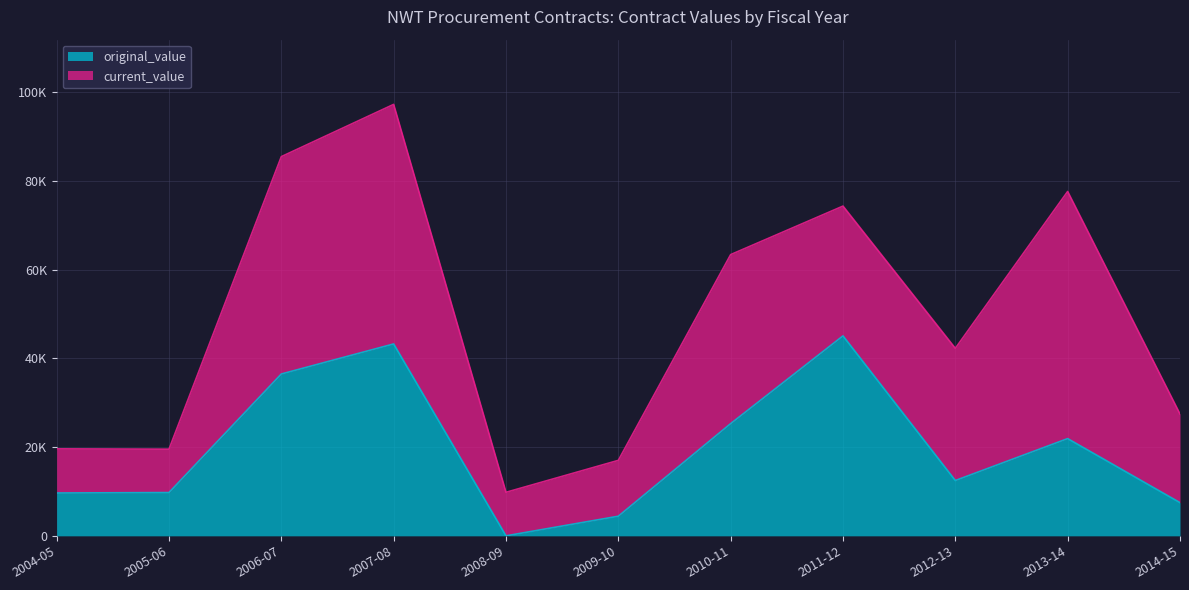

At which label is the value closest to 22524?

2013-14